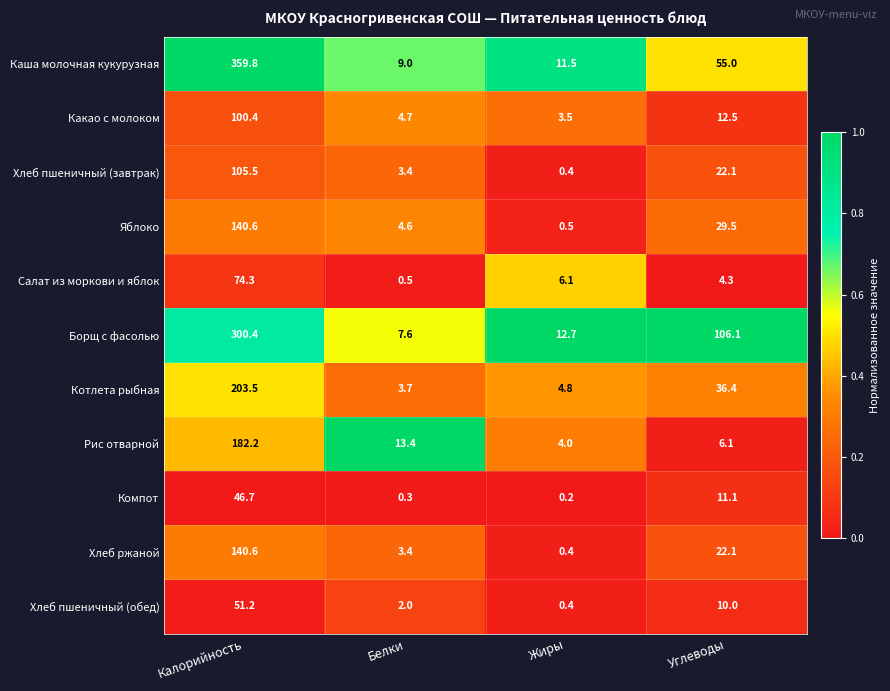

What is the sum of all Хлеб ржаной values?

166.5